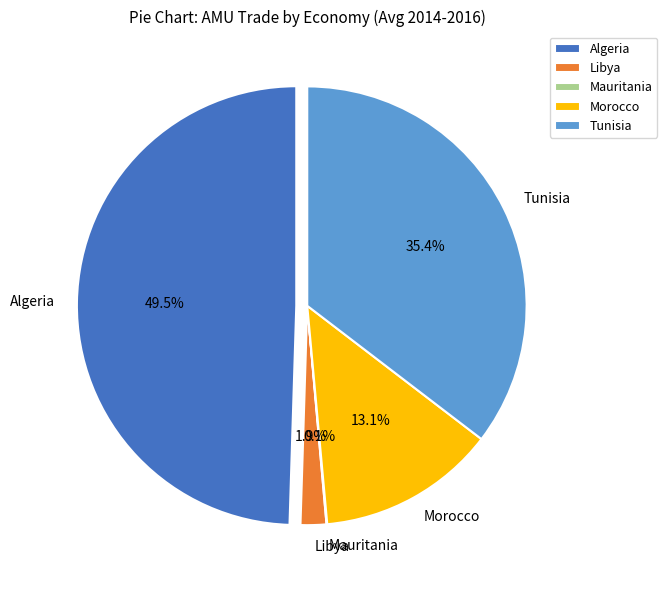

The Algeria slice represents 40% of the pie. True or false?

False